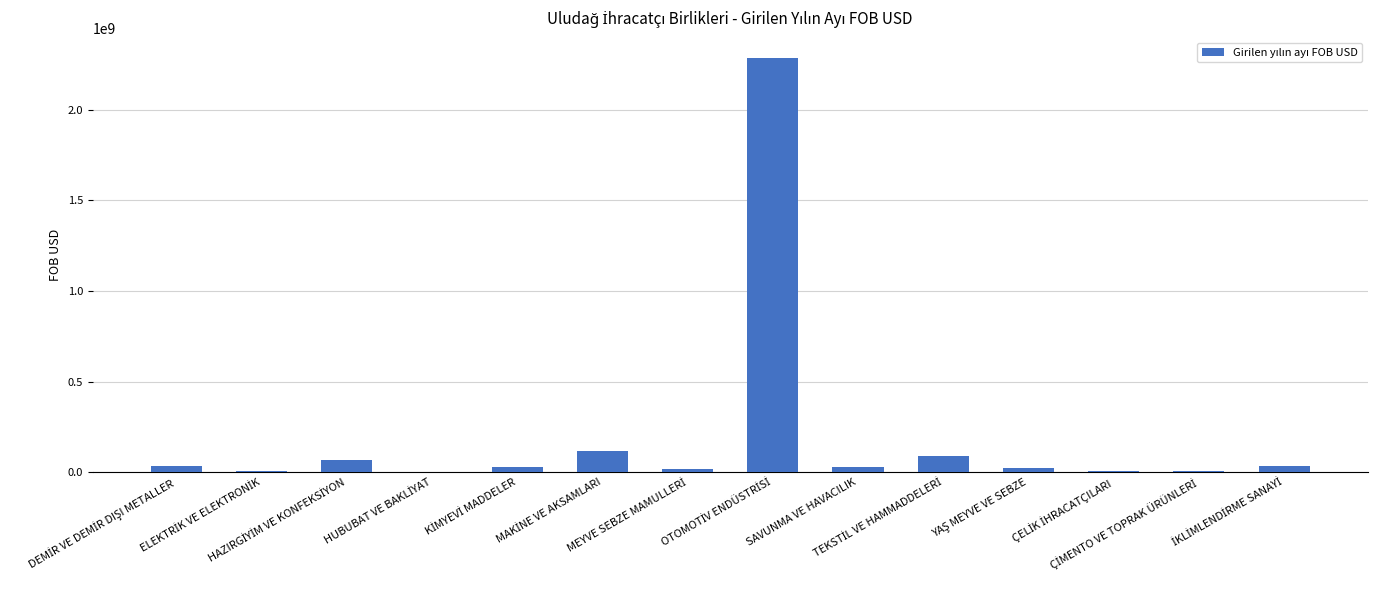

What is the sum of all values?

2753475165.1